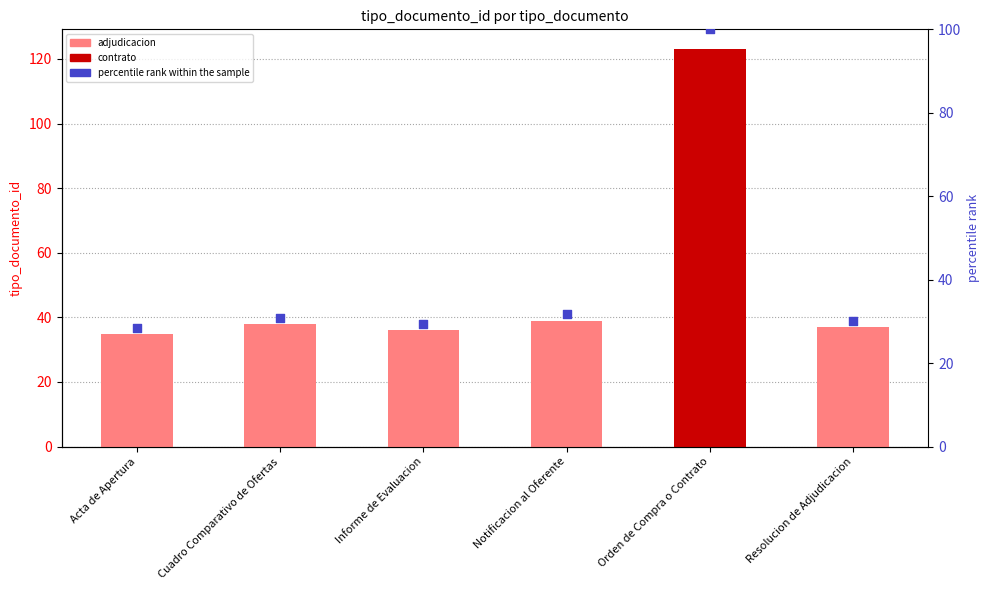

What is the change in value from Informe de Evaluacion to Notificacion al Oferente?

+2.4